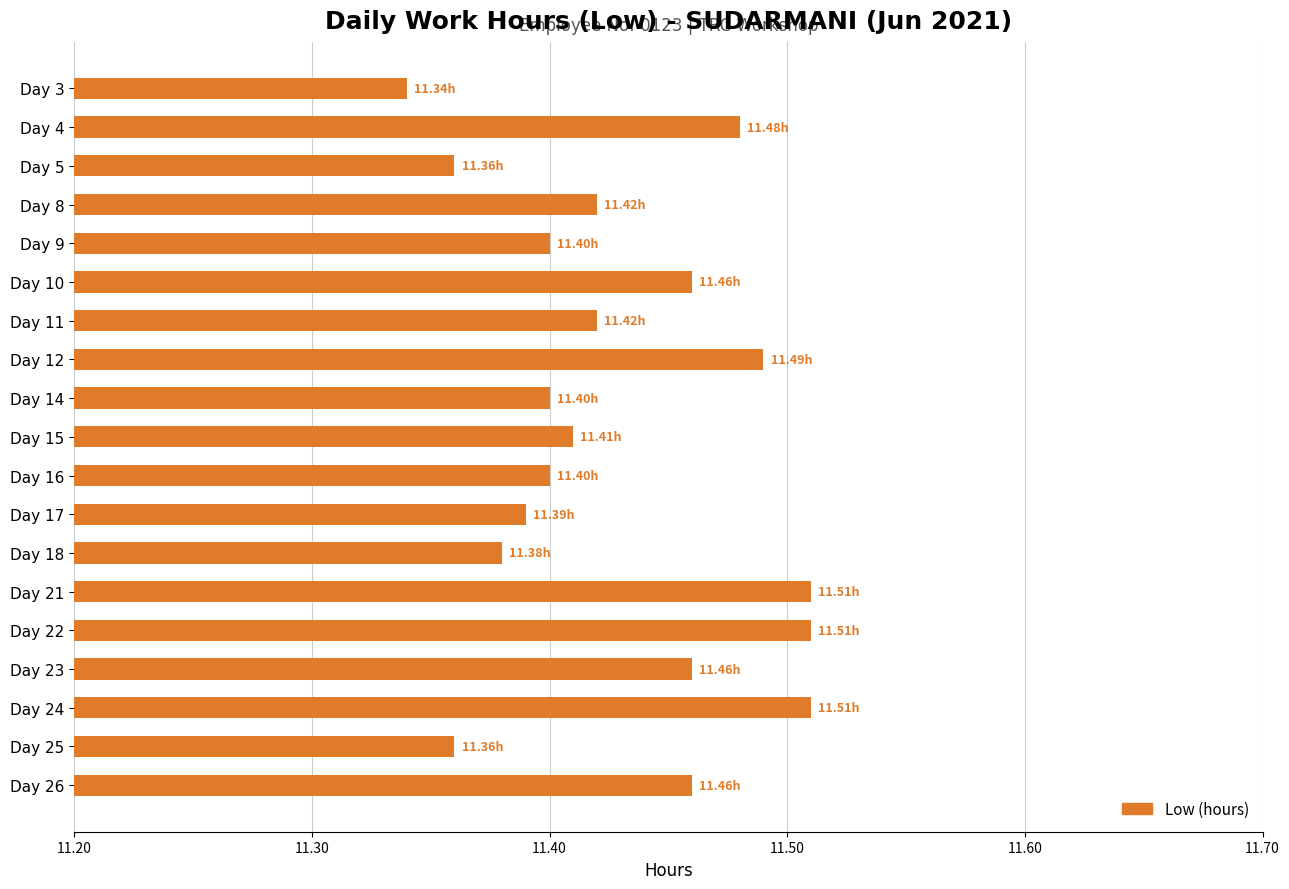

Which category has the lowest value across all series?

Day 3